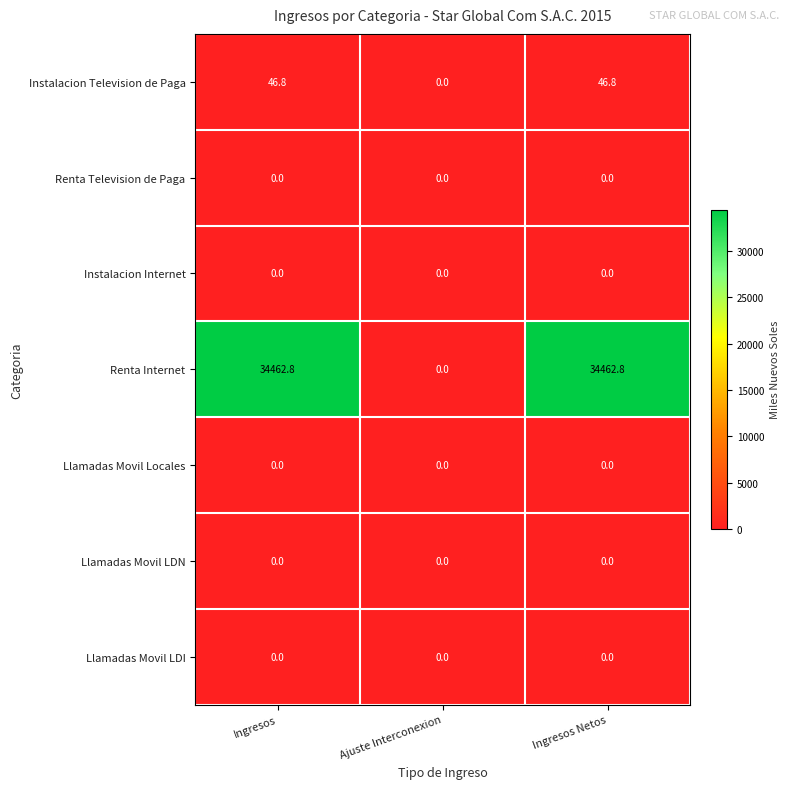

Reading right to left, what are all the values shown in this chart?

Instalacion Television de Paga: Ingresos Netos=46.8	Ajuste Interconexion=0.0	Ingresos=46.8
Renta Television de Paga: Ingresos Netos=0.0	Ajuste Interconexion=0.0	Ingresos=0.0
Instalacion Internet: Ingresos Netos=0.0	Ajuste Interconexion=0.0	Ingresos=0.0
Renta Internet: Ingresos Netos=34462.8	Ajuste Interconexion=0.0	Ingresos=34462.8
Llamadas Movil Locales: Ingresos Netos=0.0	Ajuste Interconexion=0.0	Ingresos=0.0
Llamadas Movil LDN: Ingresos Netos=0.0	Ajuste Interconexion=0.0	Ingresos=0.0
Llamadas Movil LDI: Ingresos Netos=0.0	Ajuste Interconexion=0.0	Ingresos=0.0